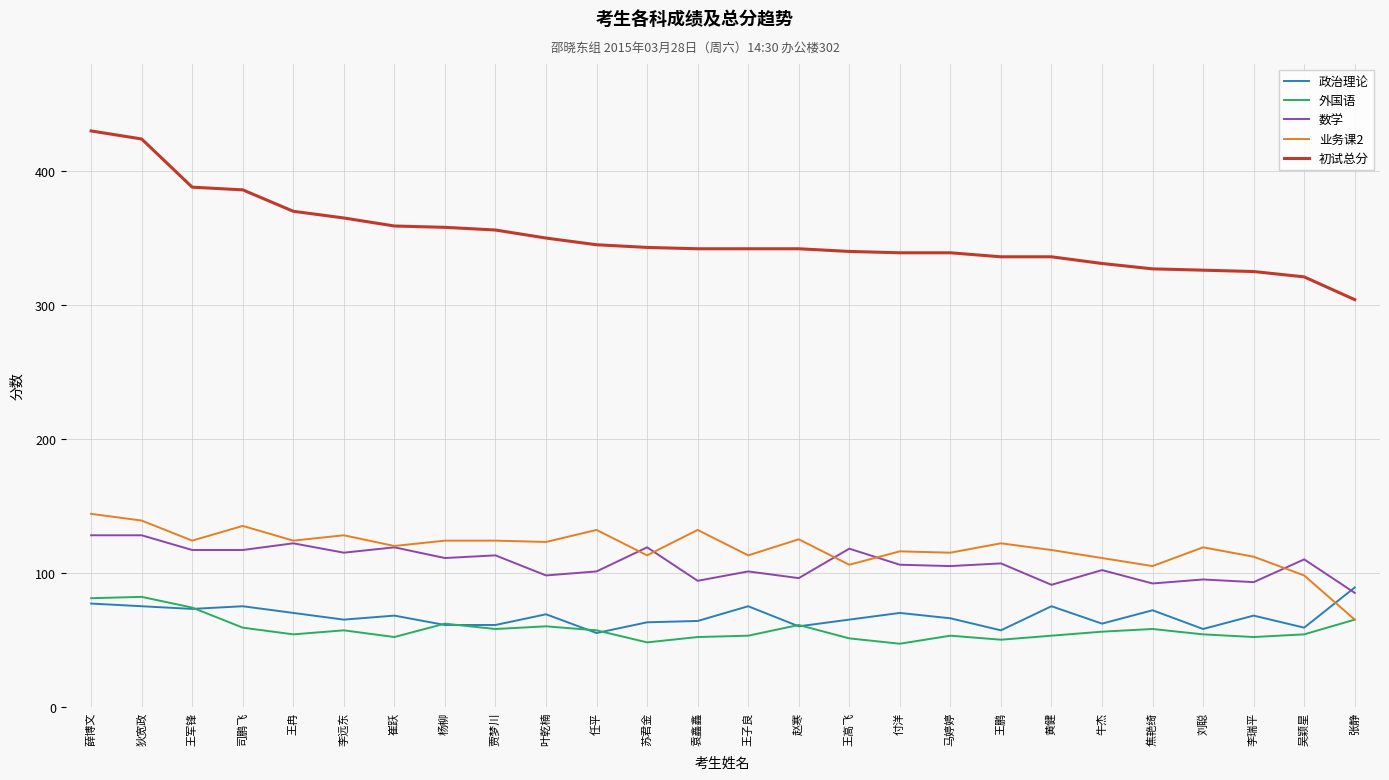

At which category does 业务课2 reach its first local valley?

王军锋